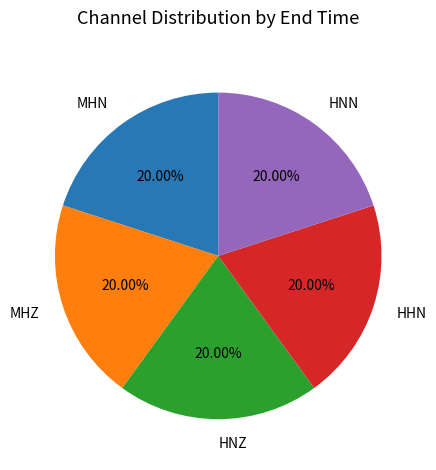

How many segments does this pie chart have?

5